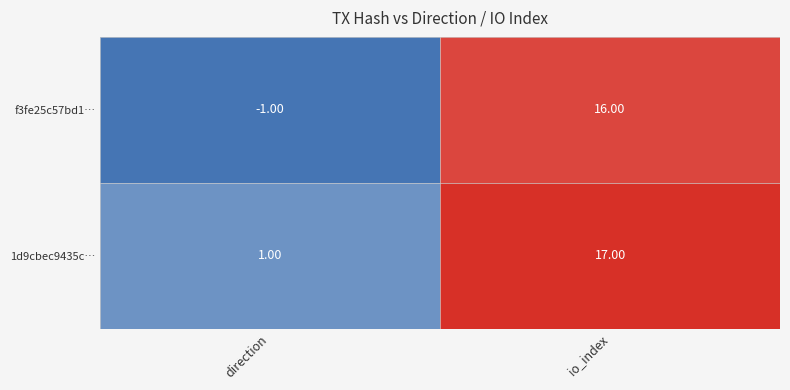

Rank the series by their maximum value, from lowest to highest.

f3fe25c57bd1…, 1d9cbec9435c…